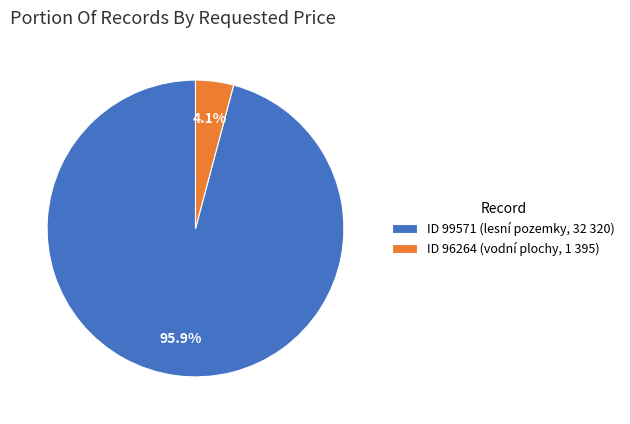

Combined, what portion of the pie is ID 99571 (lesní pozemky, 32 320) and ID 96264 (vodní plochy, 1 395)?

100.0%